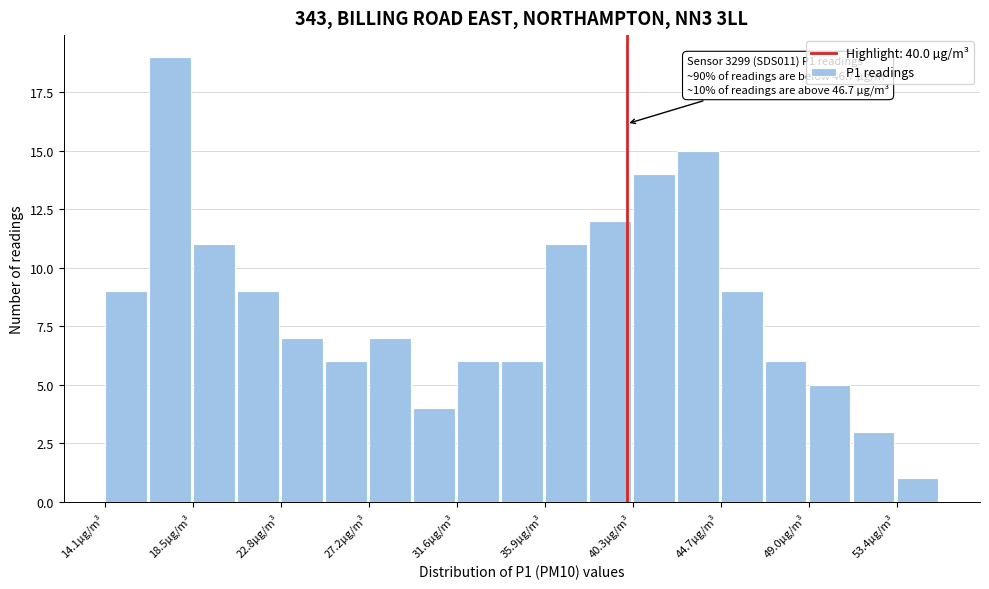

Over which range of the x-axis is the bar tallest?

16.5 to 18.5